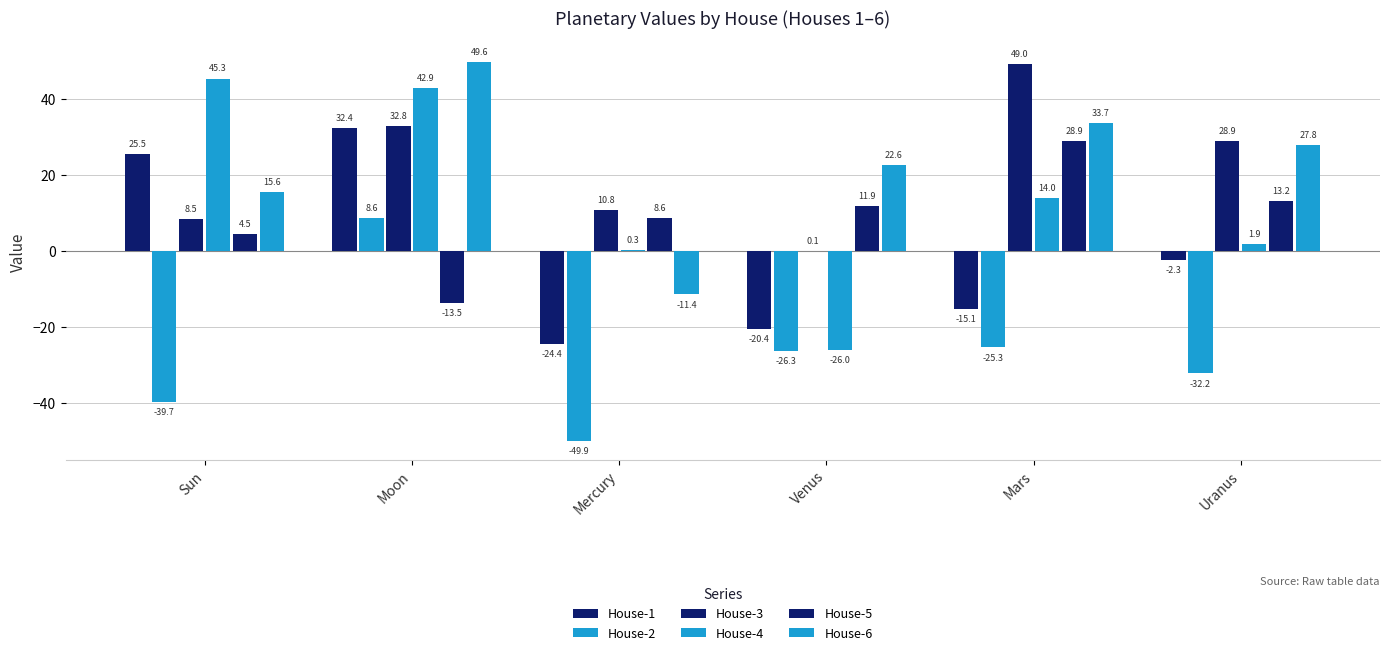

How many positive values does the House-2 series have?

1